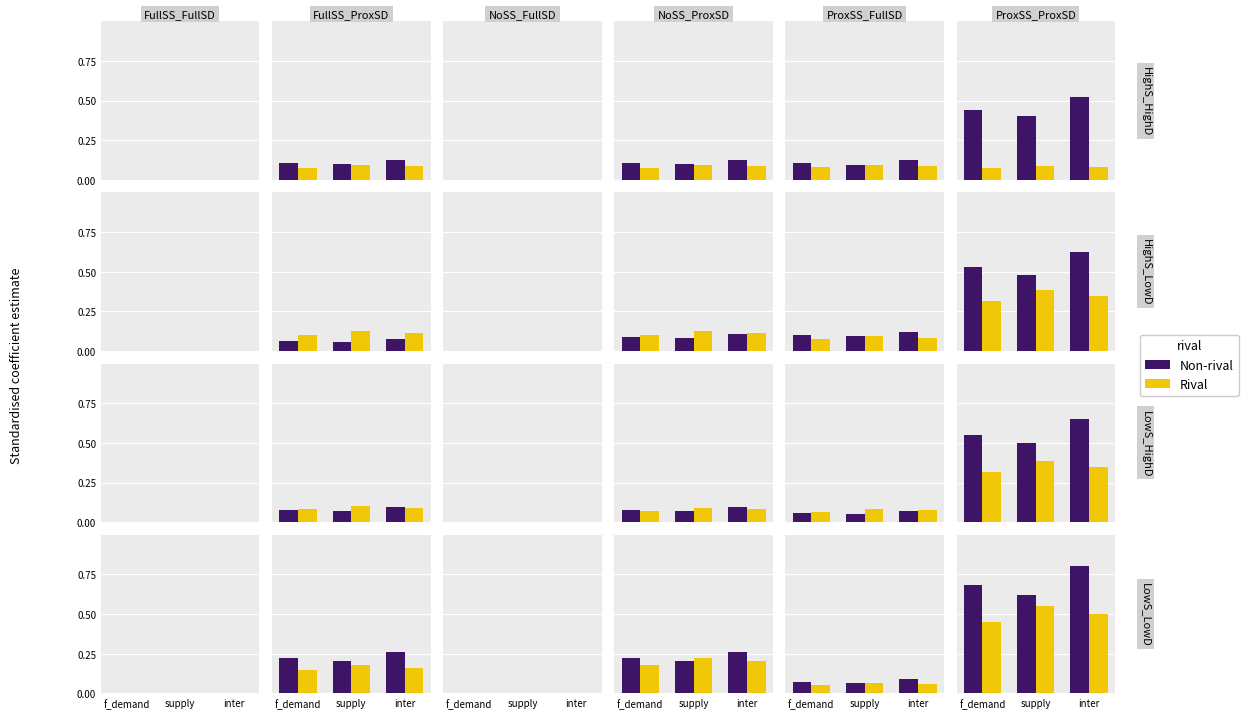

Rank the series by their maximum value, from lowest to highest.

Rival, Non-rival